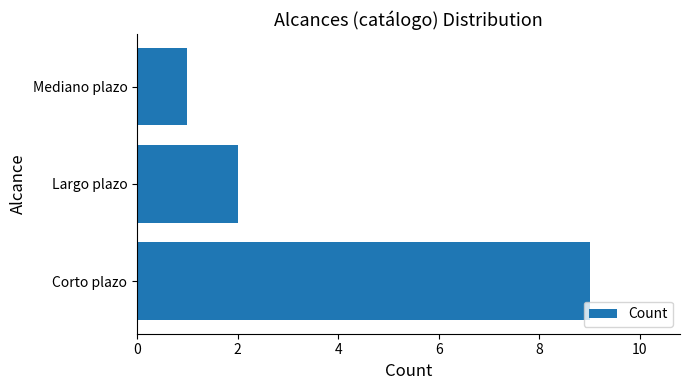

At which label is the value closest to 5?

Largo plazo